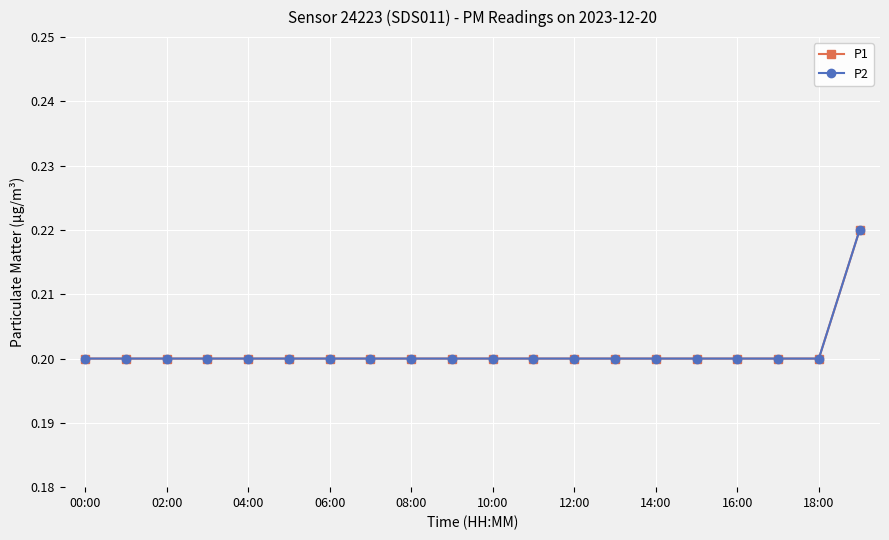

At which category is the sum across all series the highest?

19